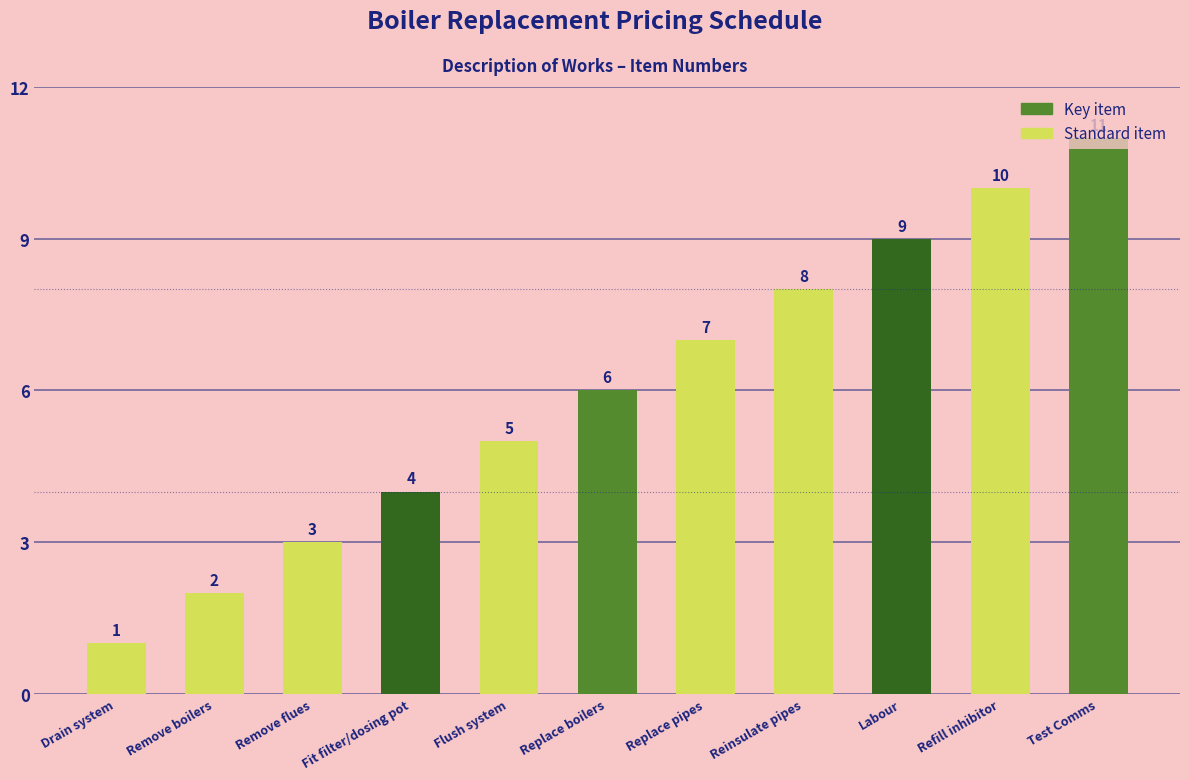

List the labels in order of value, smallest first.

Drain system, Remove boilers, Remove flues, Fit filter/dosing pot, Flush system, Replace boilers, Replace pipes, Reinsulate pipes, Labour, Refill inhibitor, Test Comms